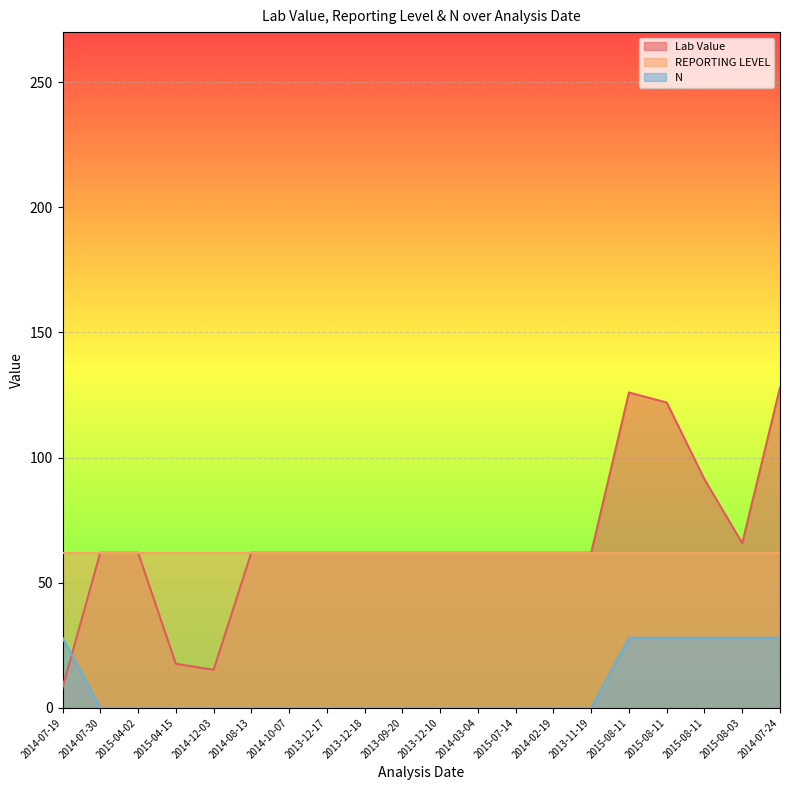

Which category has the highest value across all series?

2014-07-24